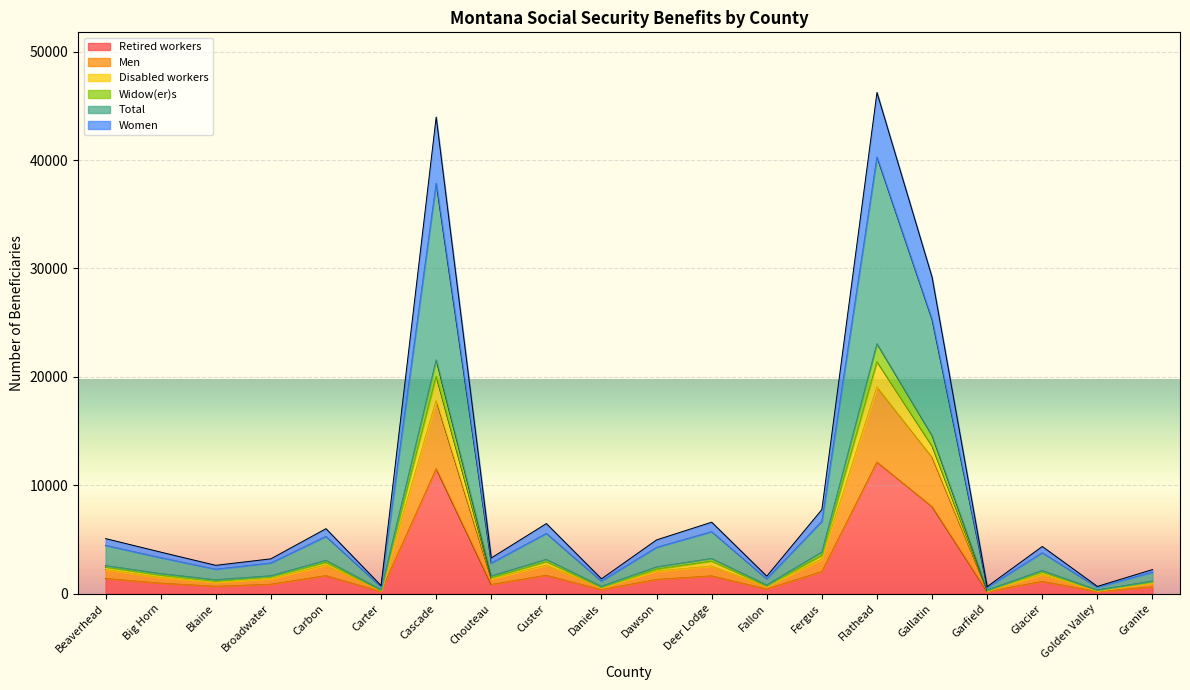

Does the chart display data point markers on the line(s)?

No